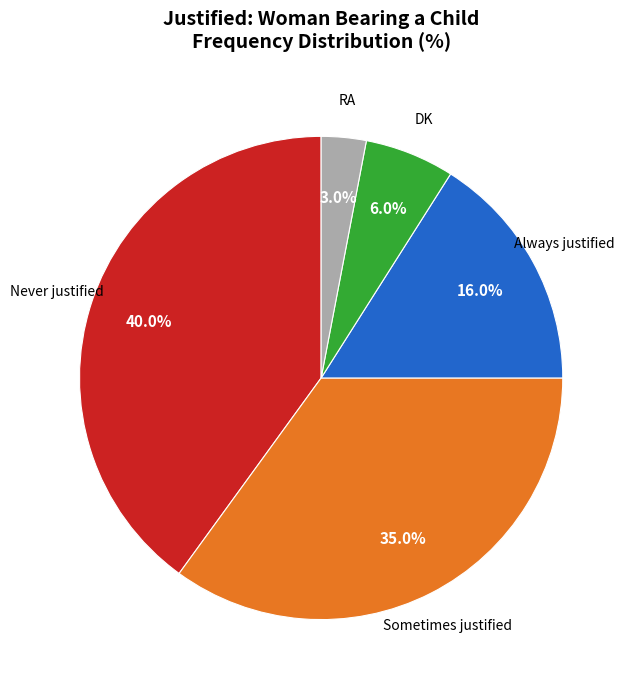

Is there any slice that represents more than half of the pie?

No